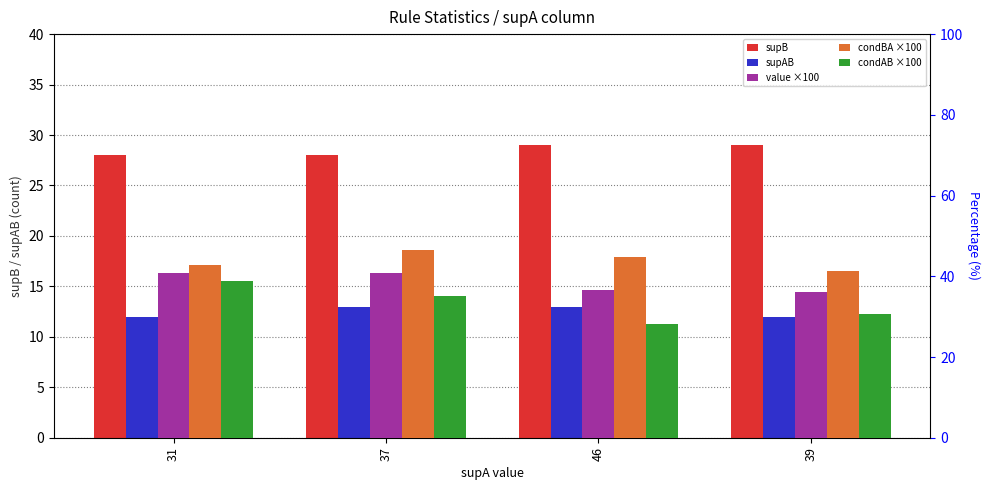

Which series has the largest range (max minus min)?

condAB ×100